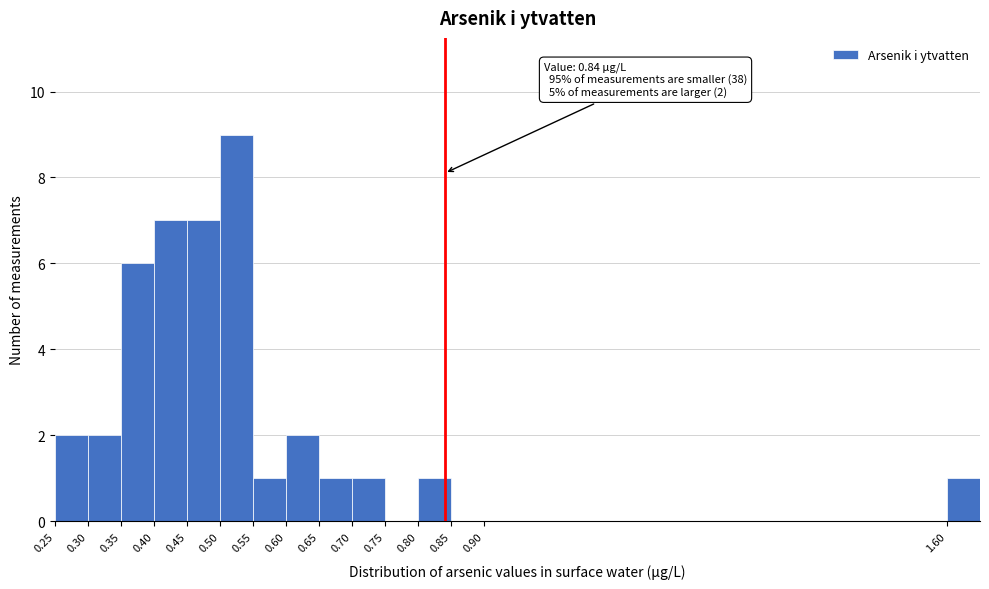

Which range on the x-axis has the tallest bar?

0.50 to 0.55